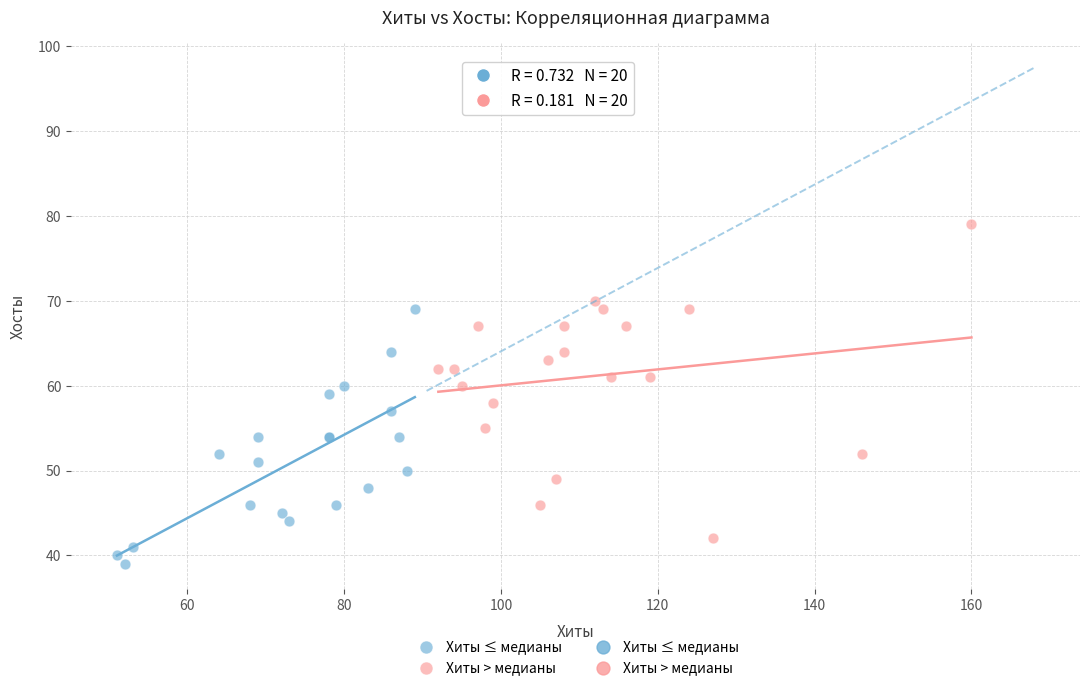

Which series has the largest Y range (max minus min)?

Хиты > медианы